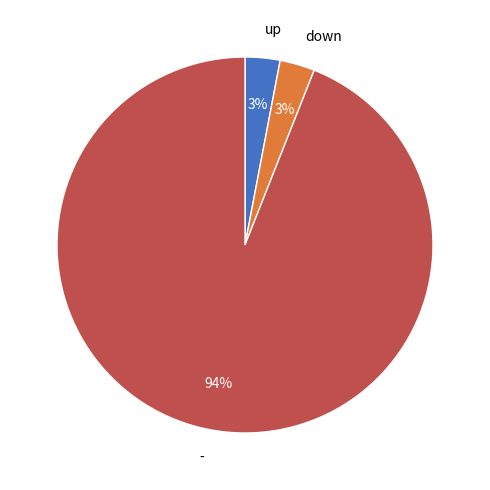

What is the ratio of the value at - to the value at down?

31.3